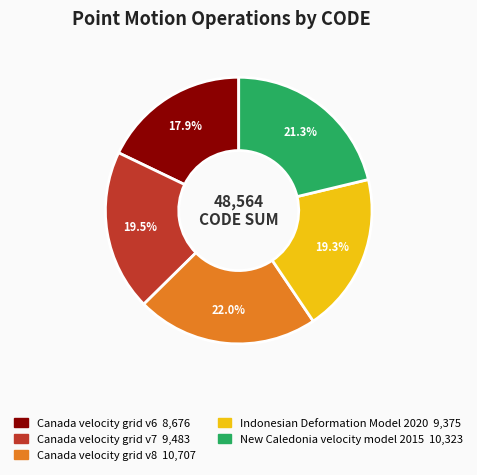

What is the total percentage of New Caledonia velocity model 2015 and Canada velocity grid v7?

40.8%